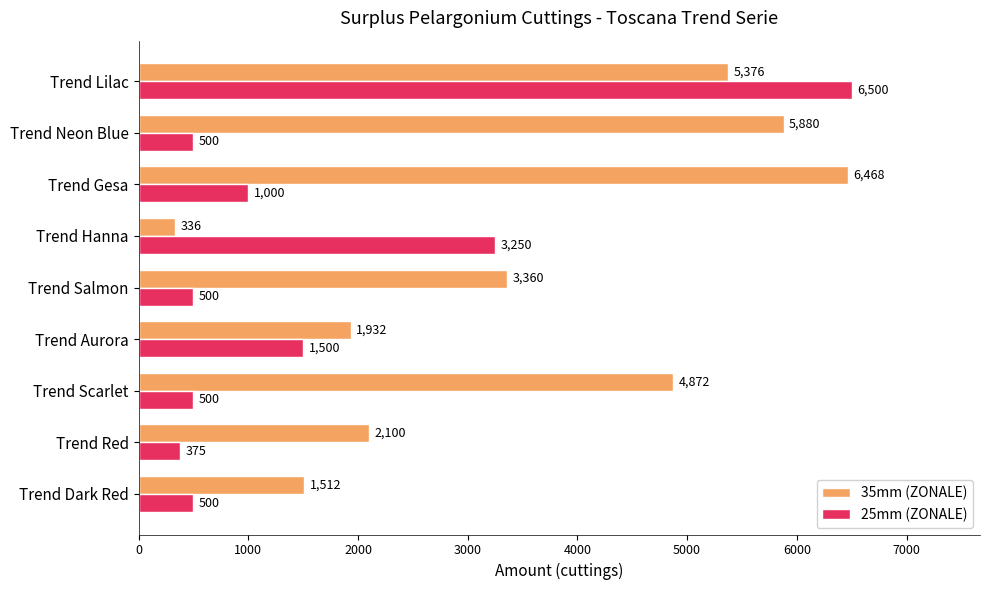

Count the number of categories in the chart.

9